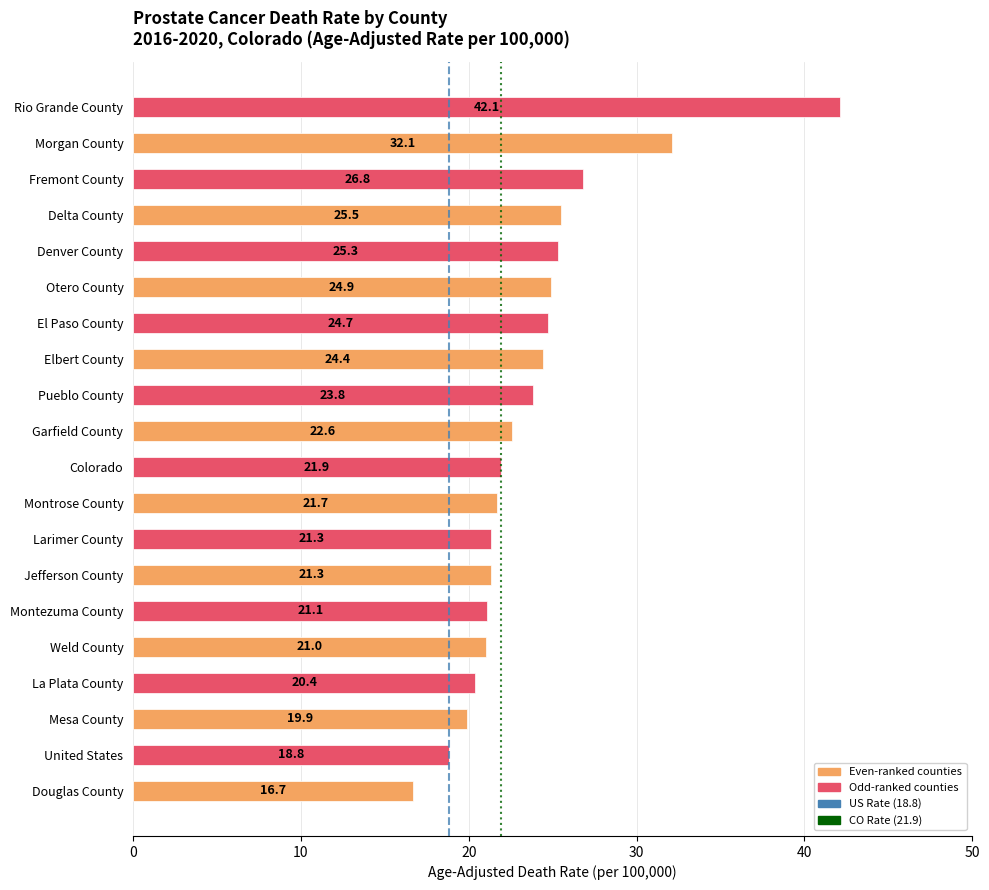

Reading top to bottom, what are all the values shown in this chart?

42.1	32.1	26.8	25.5	25.3	24.9	24.7	24.4	23.8	22.6	21.9	21.7	21.3	21.3	21.1	21.0	20.4	19.9	18.8	16.7